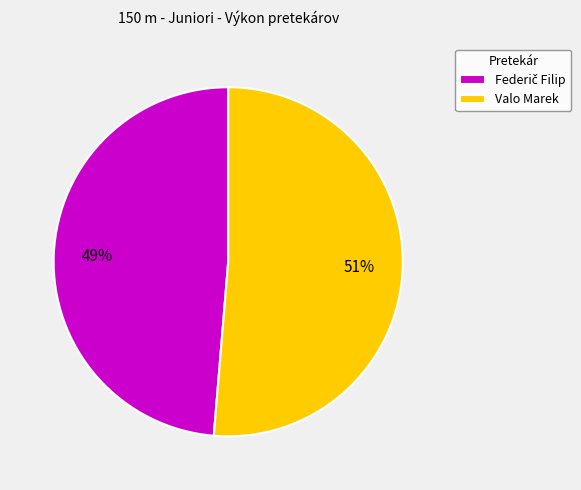

Does Valo Marek account for over 50% of the chart?

Yes